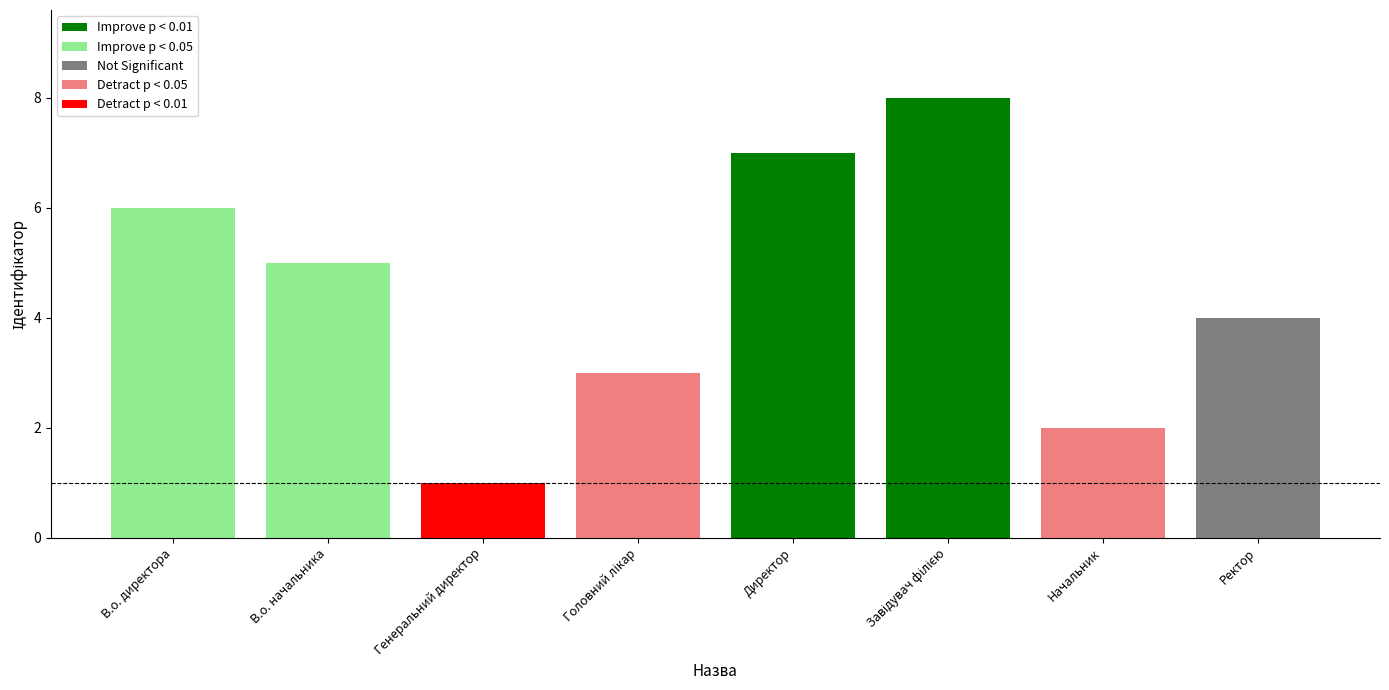

The value of Improve p < 0.05 at В.о. начальника is 5. True or false?

True